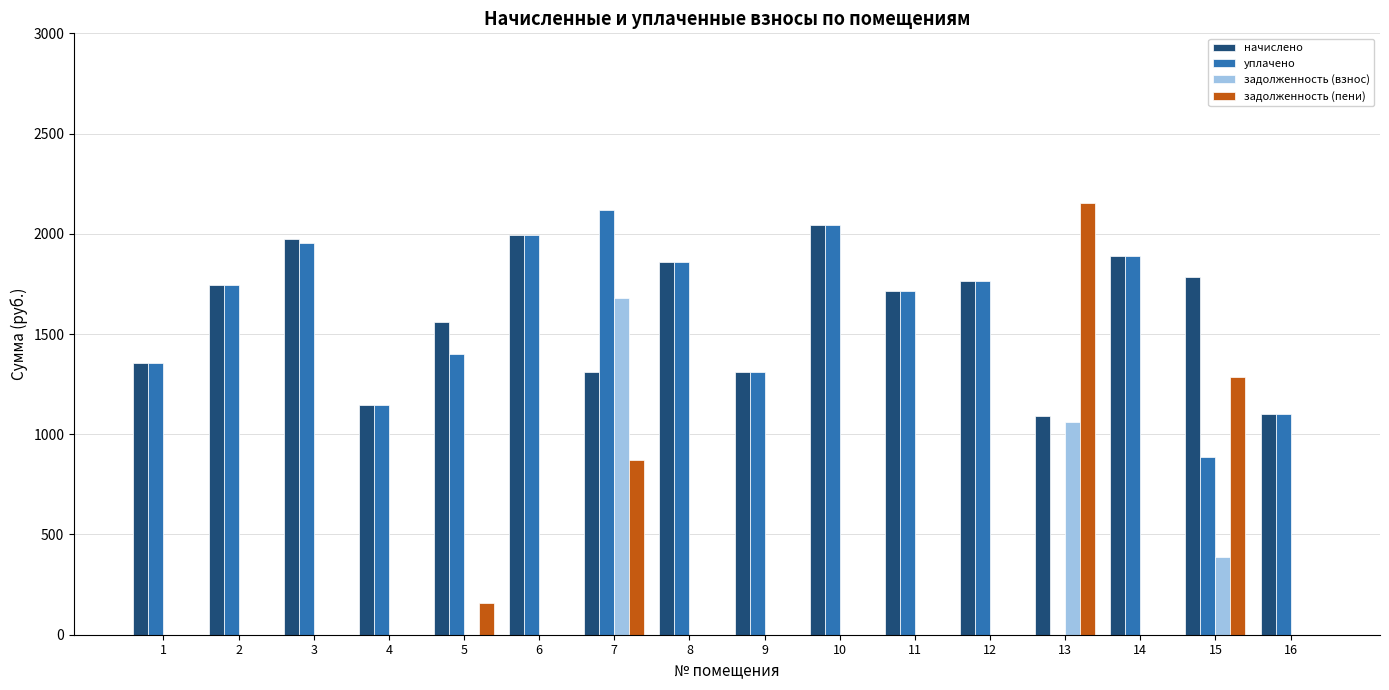

At which label is начислено closest to 1569?

5